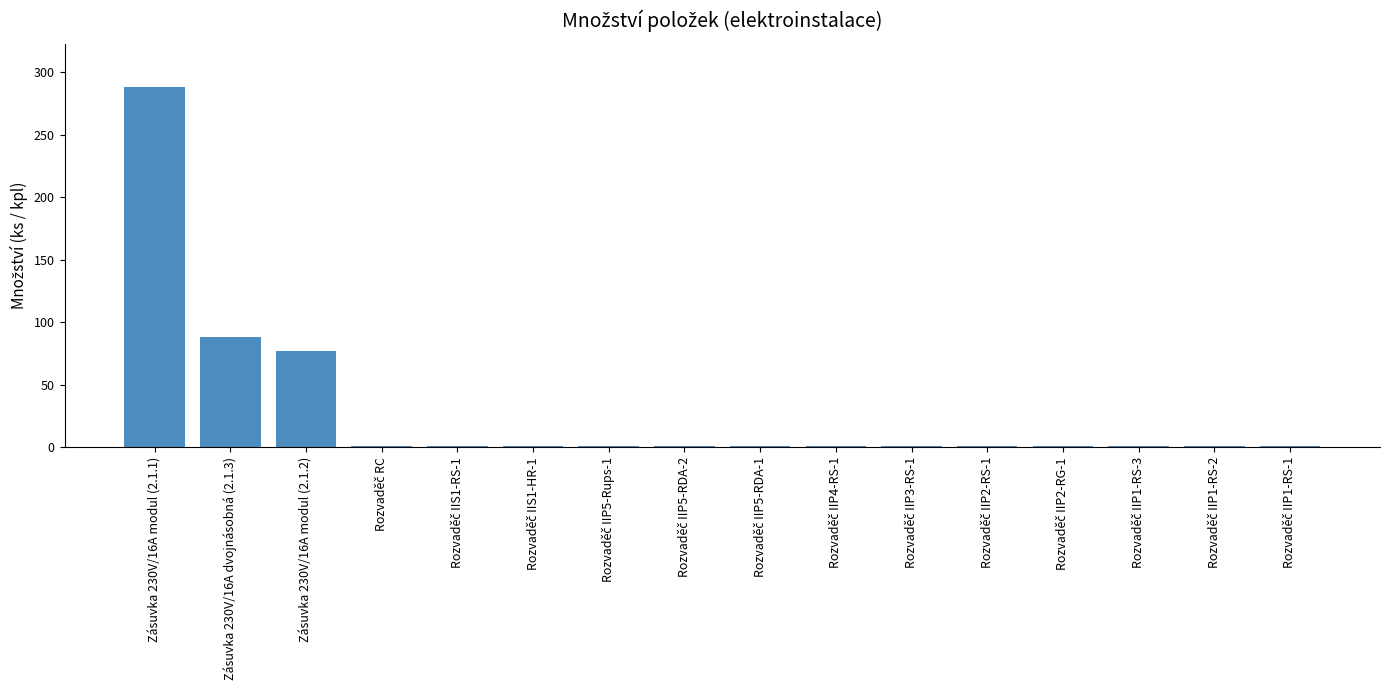

At which category does the chart reach its peak across all series?

Zásuvka 230V/16A modul (2.1.1)